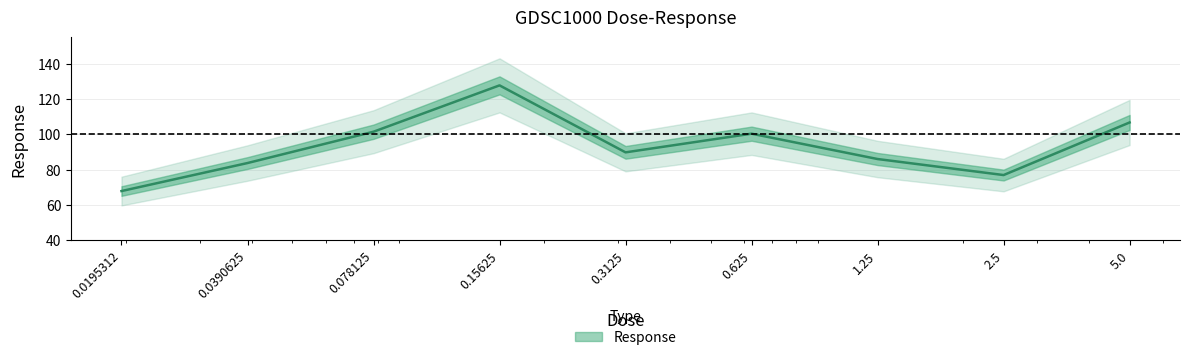

Between 1.25 and 0.0195312, which is larger?

1.25